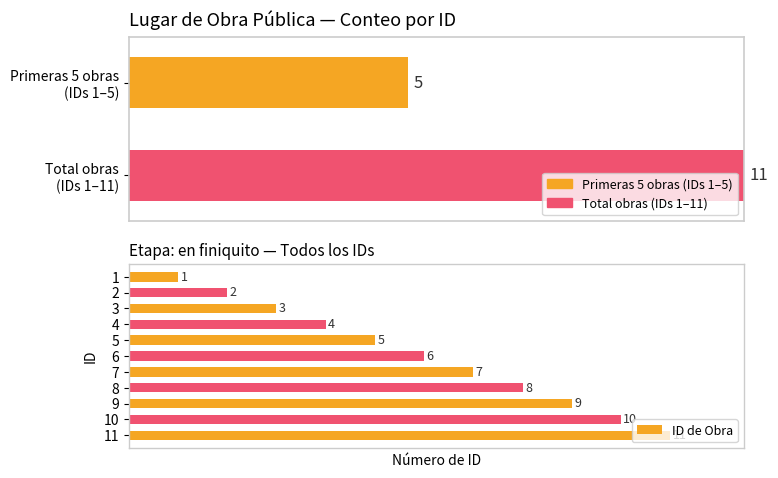

Where is the data nearest to the value 6?

6